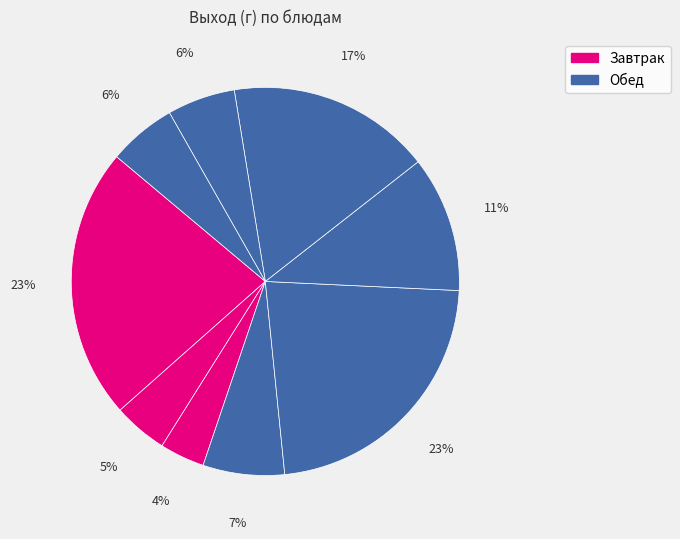

Count the number of slices in the pie.

9